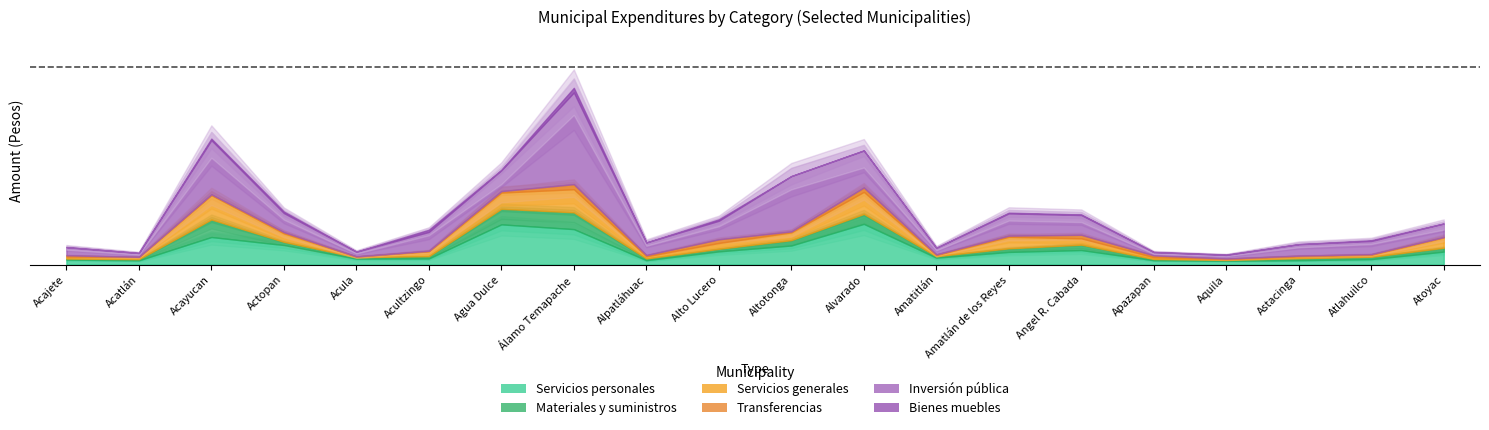

Is it true that Transferencias equals 2498342 at Alpatláhuac?

True